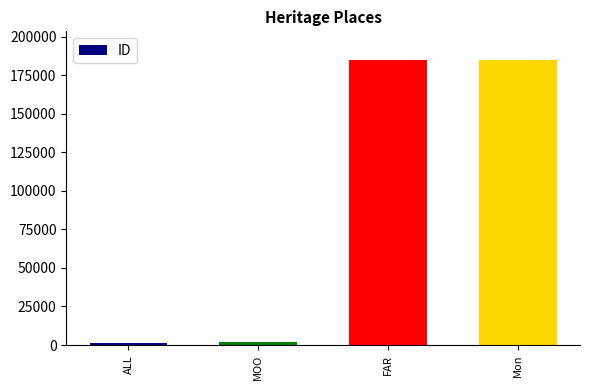

True or false: the data shows 184965 at FAR.

True